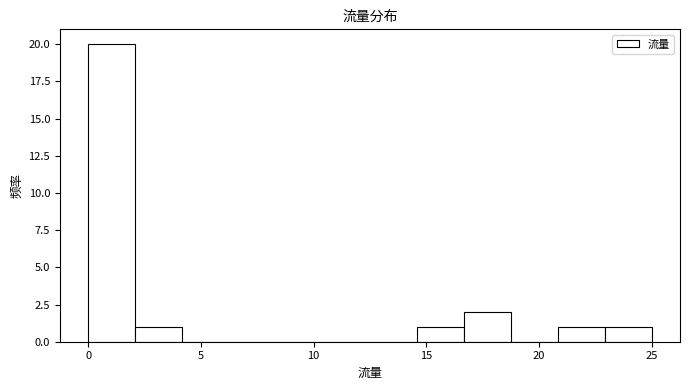

How tall is the bar that spans 23.0 to 25.0 on the x-axis? Neither the bar edges nor the heights are printed on the chart, so give them approximately, as read against the axes.

1